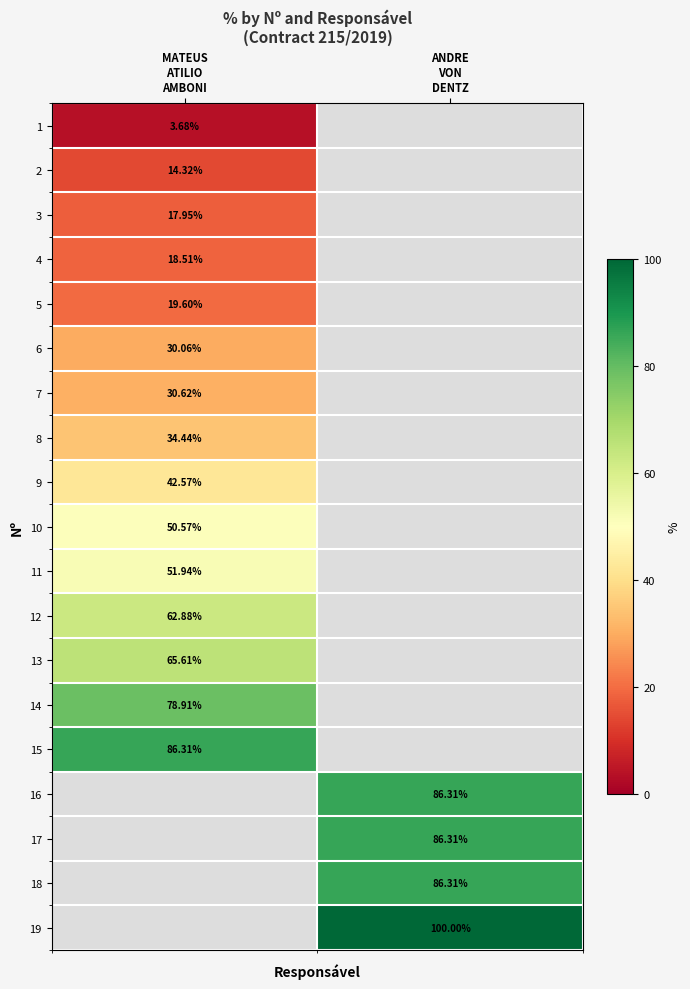

How many distinct data groups are displayed?

19